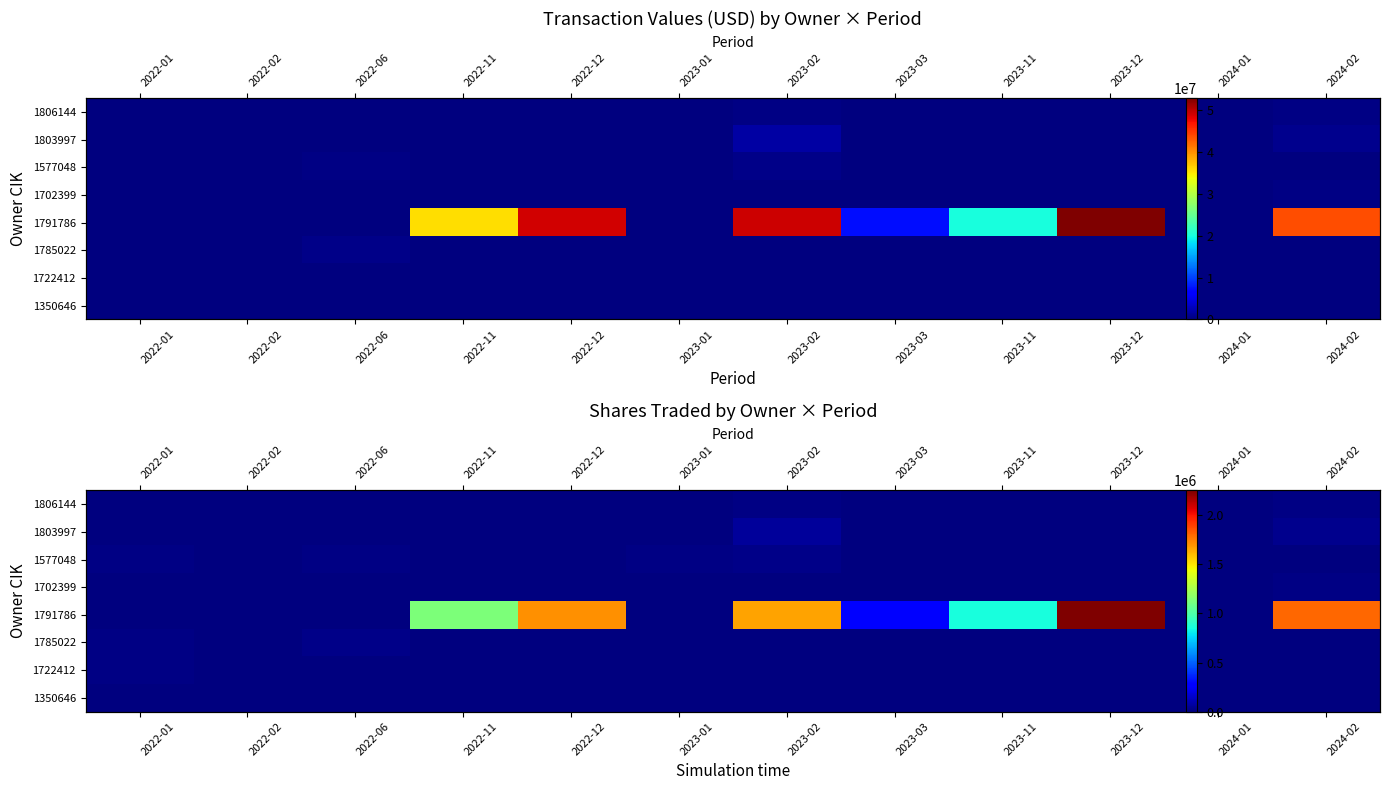

Count the number of categories in the chart.

12